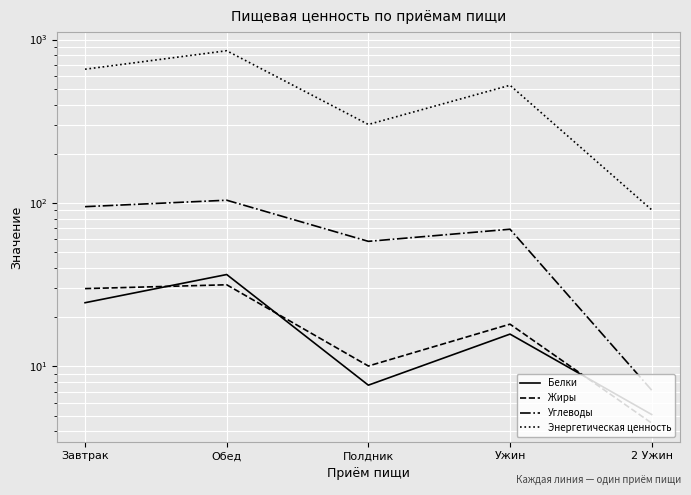

Does the chart display data point markers on the line(s)?

No